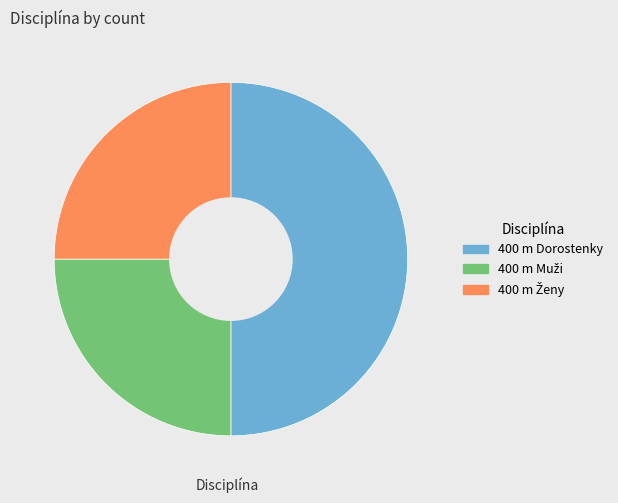

The 400 m Dorostenky slice represents 50% of the pie. True or false?

True